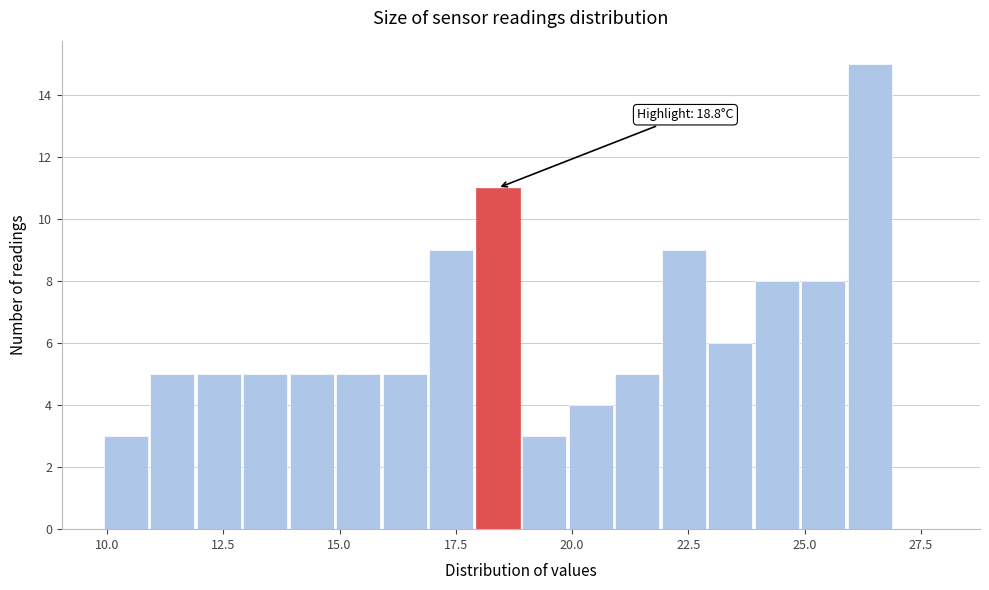

Read against the x-axis, roughly where is the centre of the tallest bar?

26.5